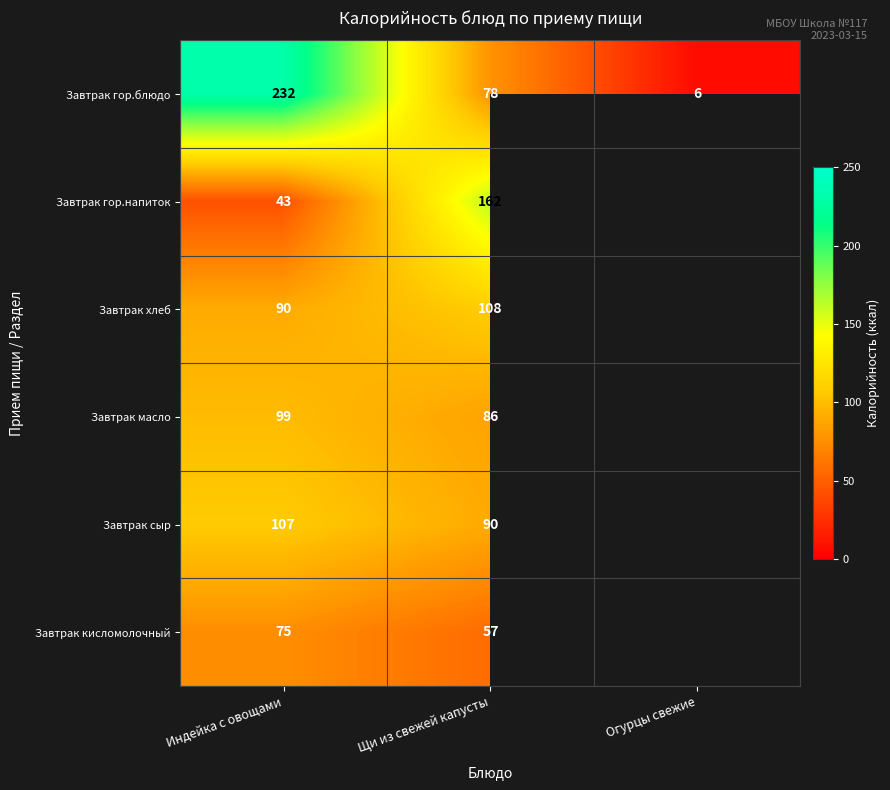

At which category is the sum across all series the highest?

Индейка с овощами